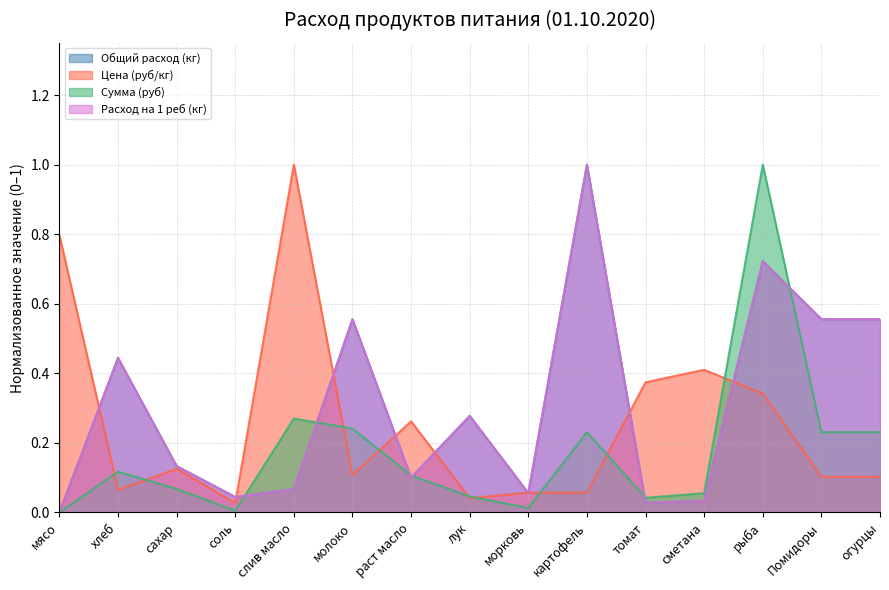

What are all the series names shown in the legend?

Общий расход (кг), Цена (руб/кг), Сумма (руб), Расход на 1 реб (кг)